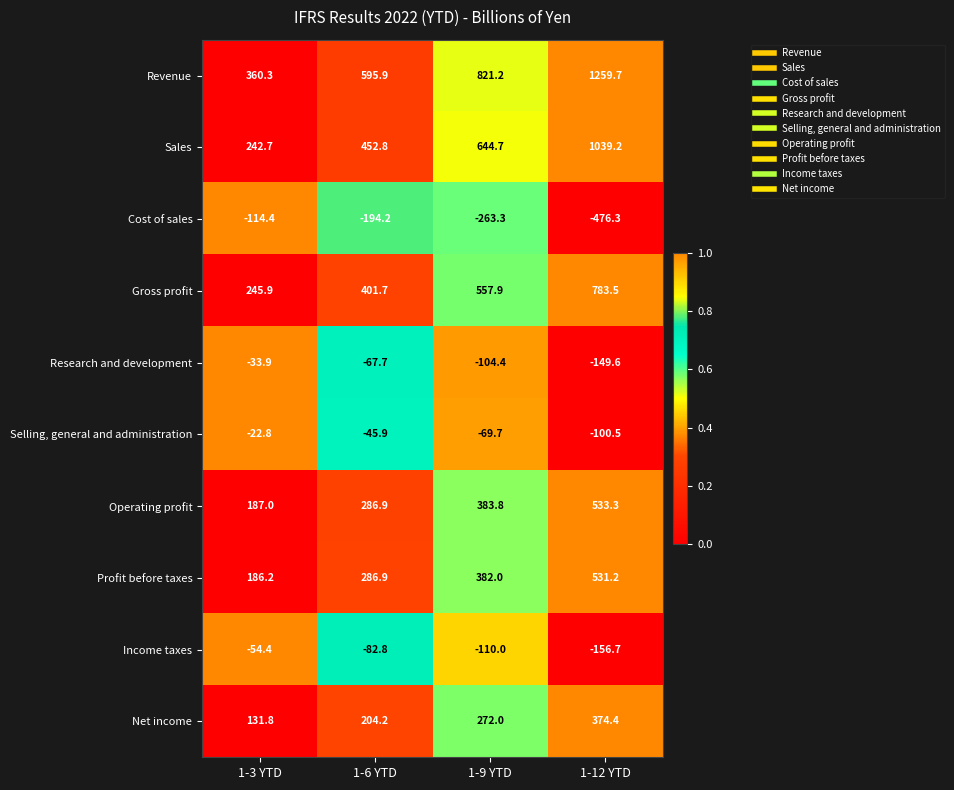

Which series has the largest range (max minus min)?

Revenue